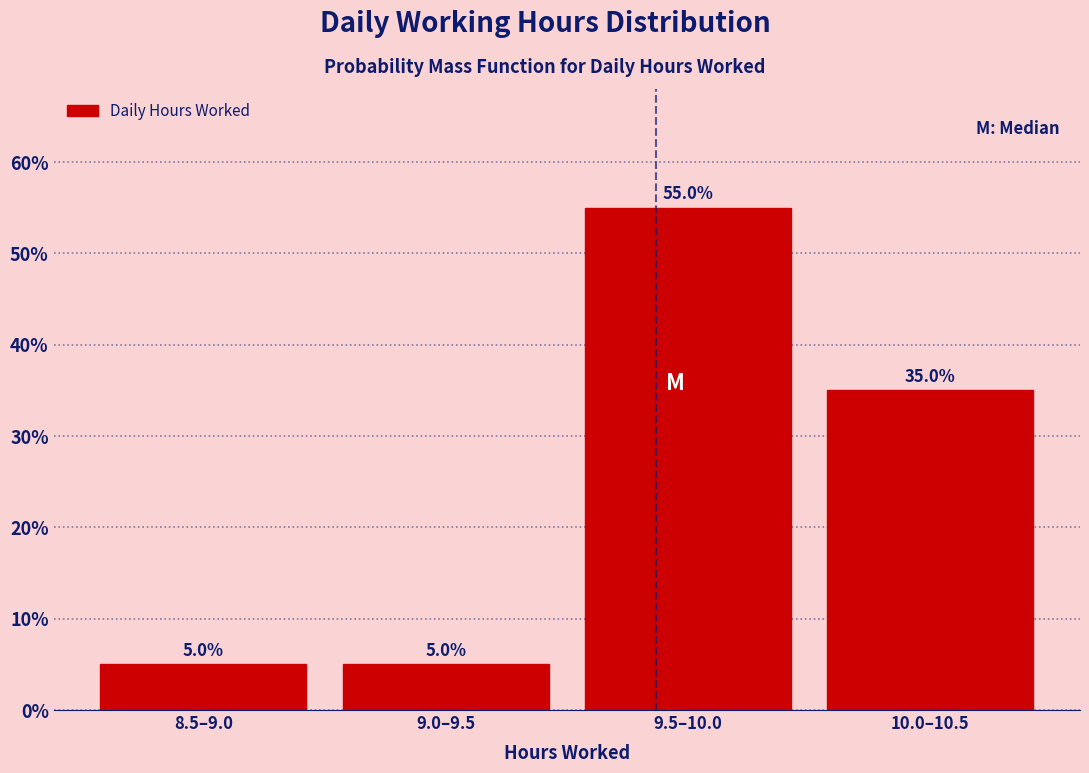

Reading left to right, extract all data points from this chart.

8.5–9.0=5.0	9.0–9.5=5.0	9.5–10.0=55.0	10.0–10.5=35.0